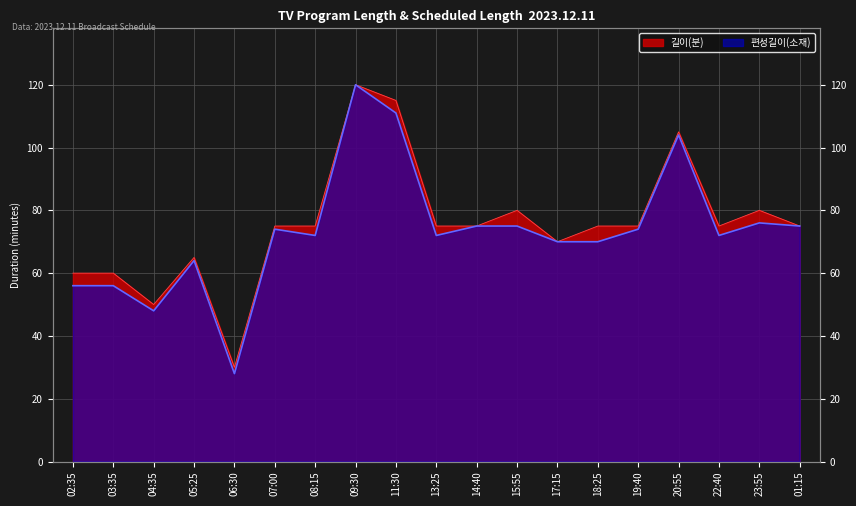

Reading left to right, transcribe all the data shown in this chart.

길이(분): 60	60	50	65	30	75	75	120	115	75	75	80	70	75	75	105	75	80	75
편성길이(소재): 56	56	48	64	28	74	72	120	111	72	75	75	70	70	74	104	72	76	75